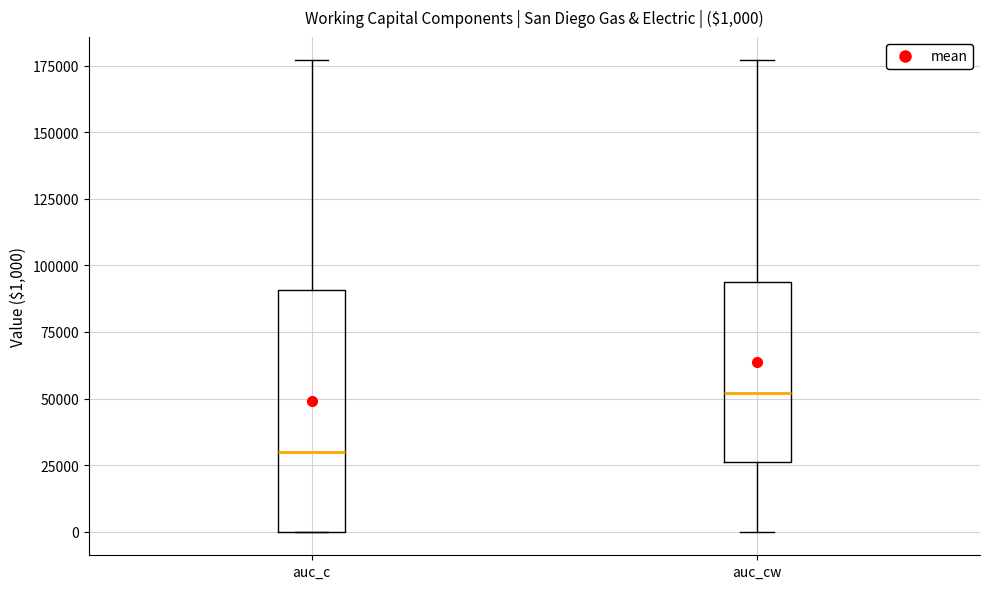

Which box has the highest median line?

auc_cw